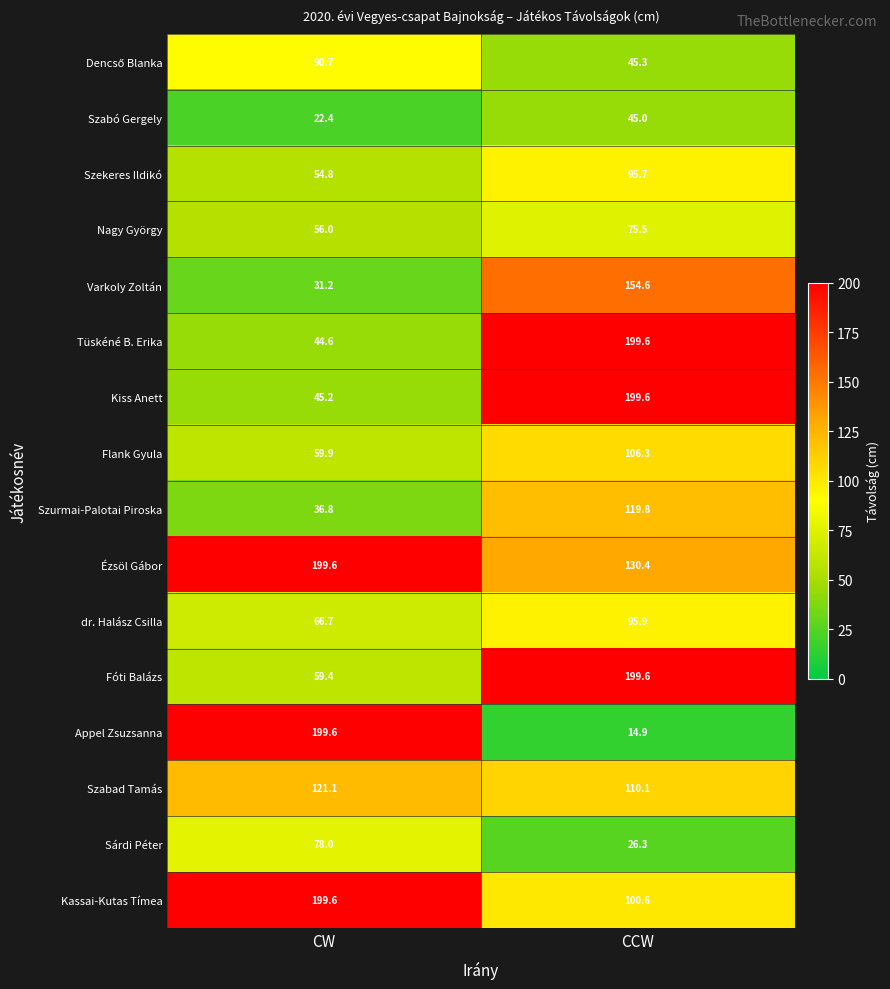

Rank the categories by Appel Zsuzsanna value from lowest to highest.

CCW, CW